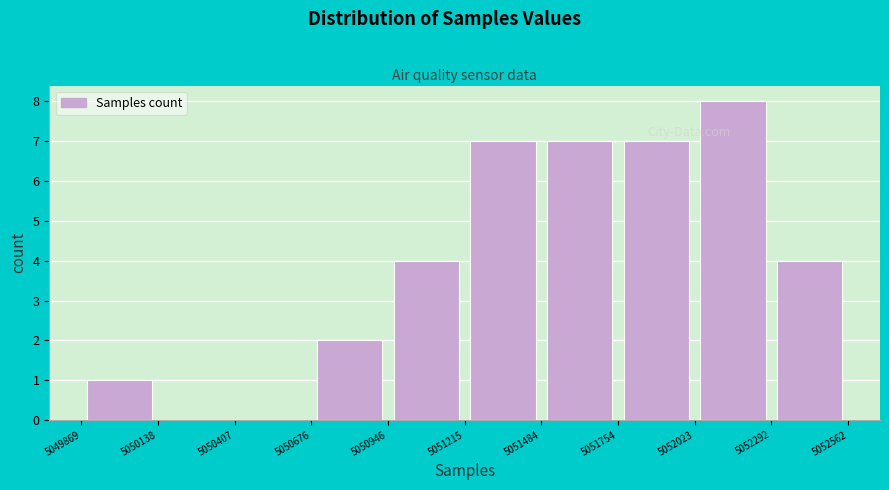

What is the height of the bar covering 5051484 to 5051754 on the x-axis? The values are not printed on the chart, so give them approximately, as read against the axis.

7